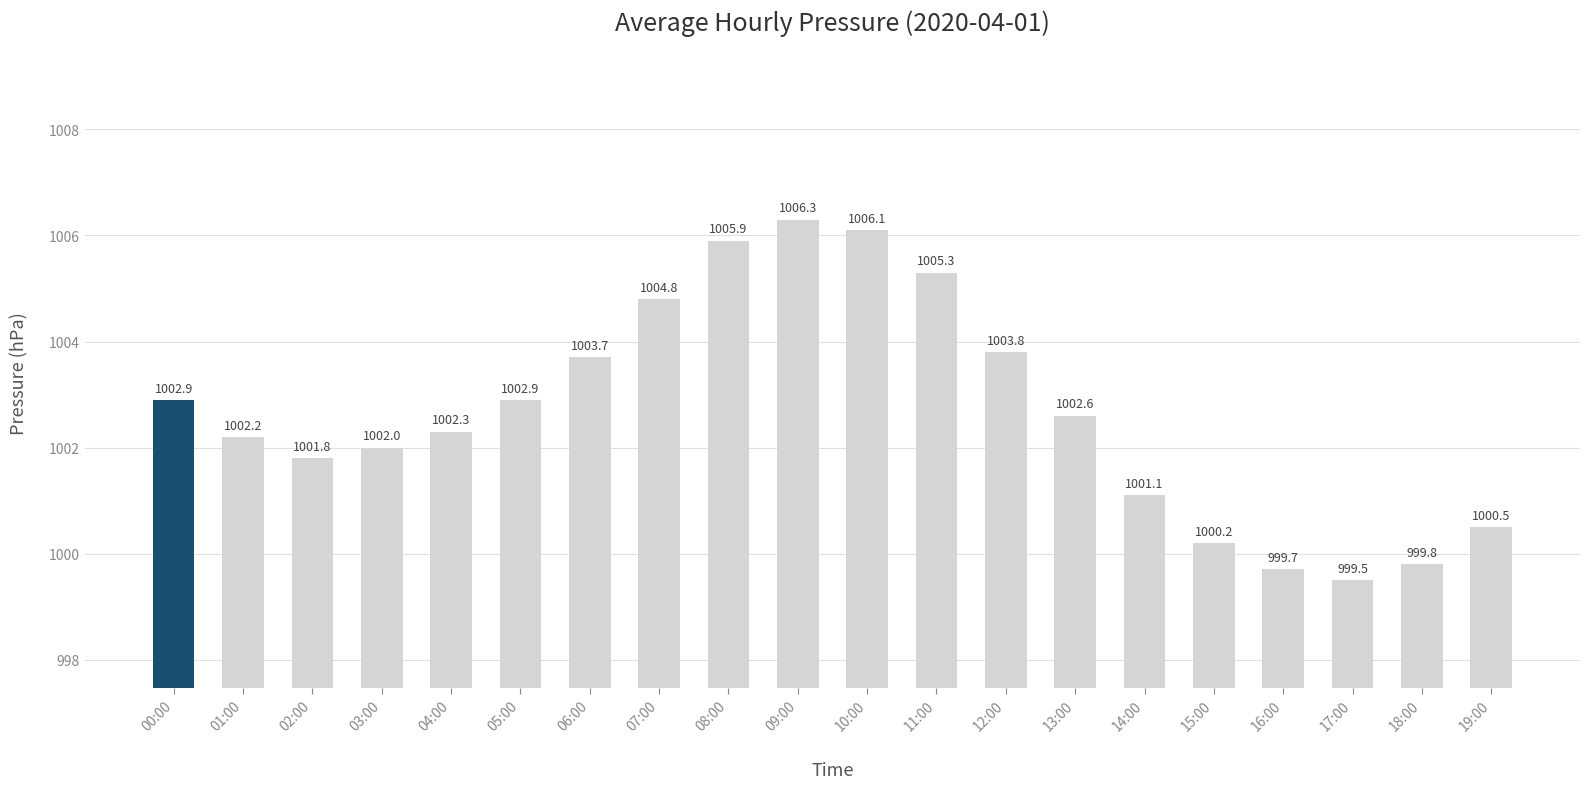

What is the minimum value shown in the chart?

999.5